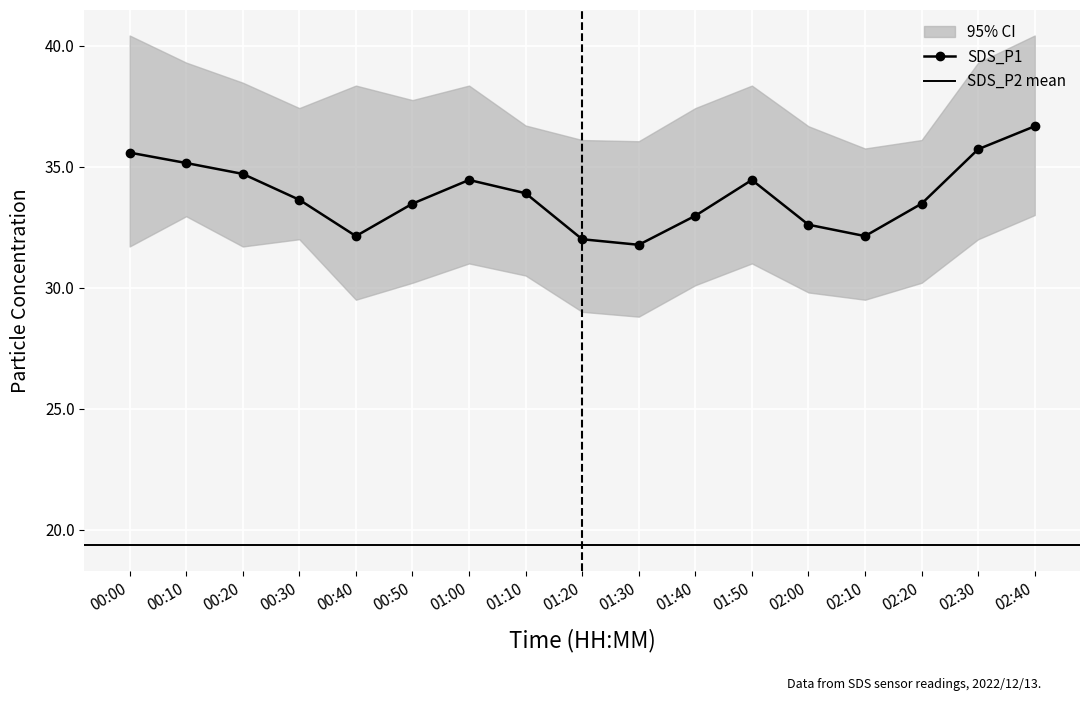

Which category has the lowest value in the CI_upper series?

02:10